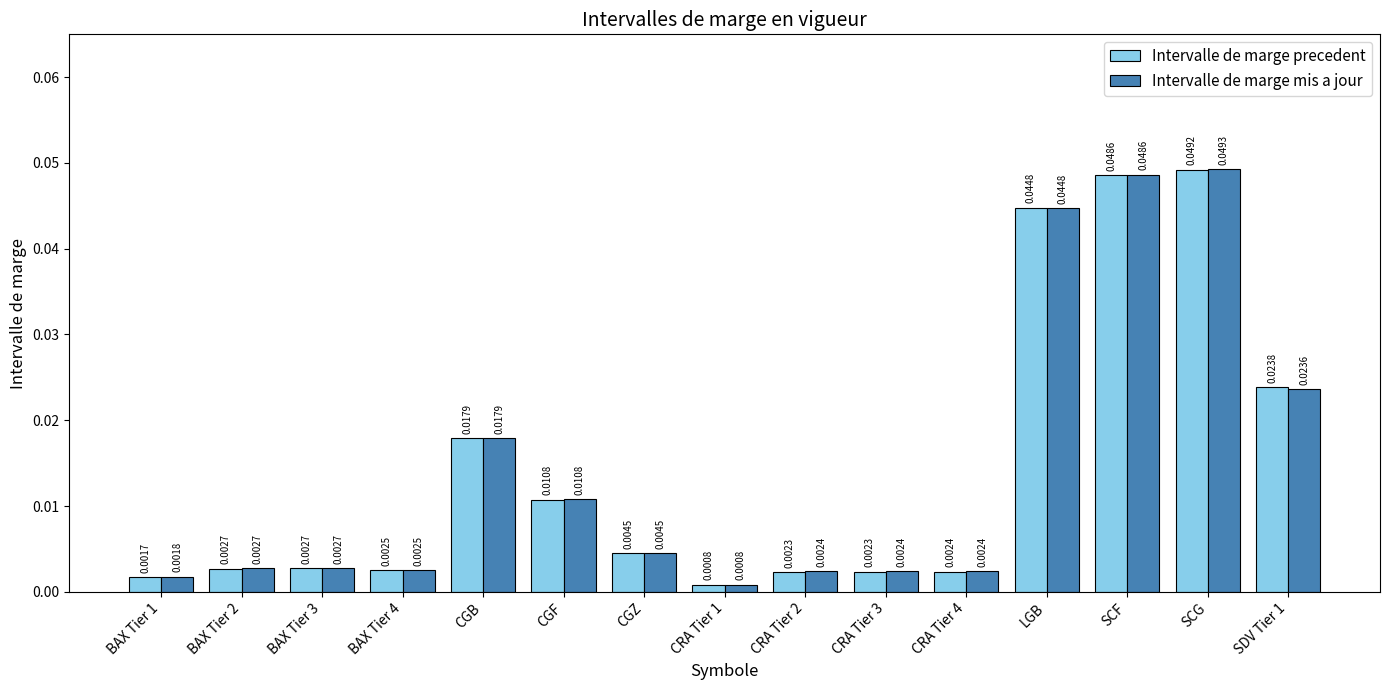

Rank the series at SCG from lowest to highest value.

Intervalle de marge precedent, Intervalle de marge mis a jour